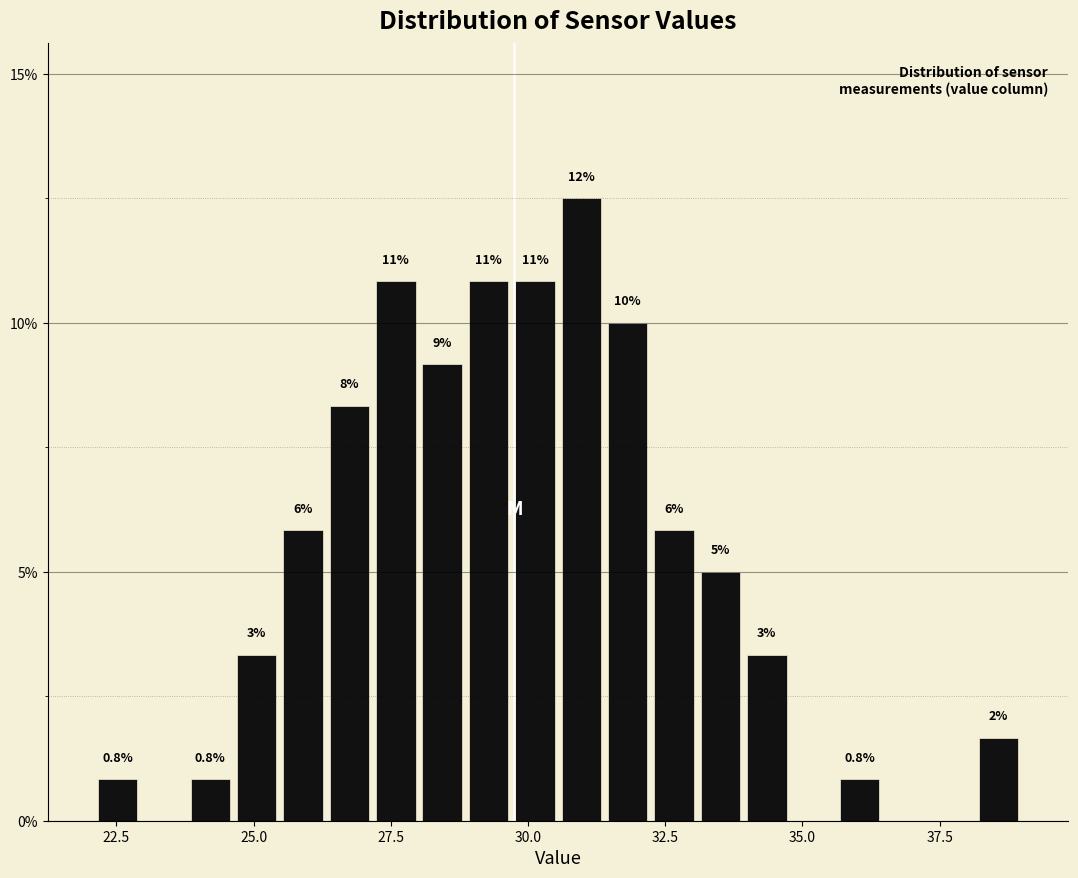

Read against the x-axis, roughly where is the centre of the tallest bar?

31.0